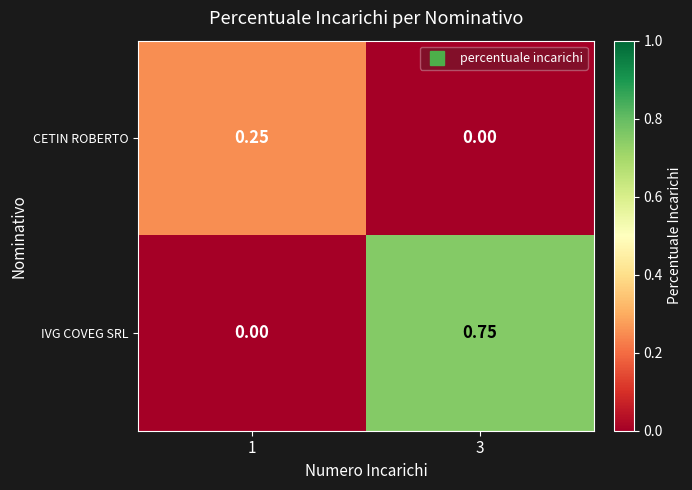

How many categories are shown in the chart?

2